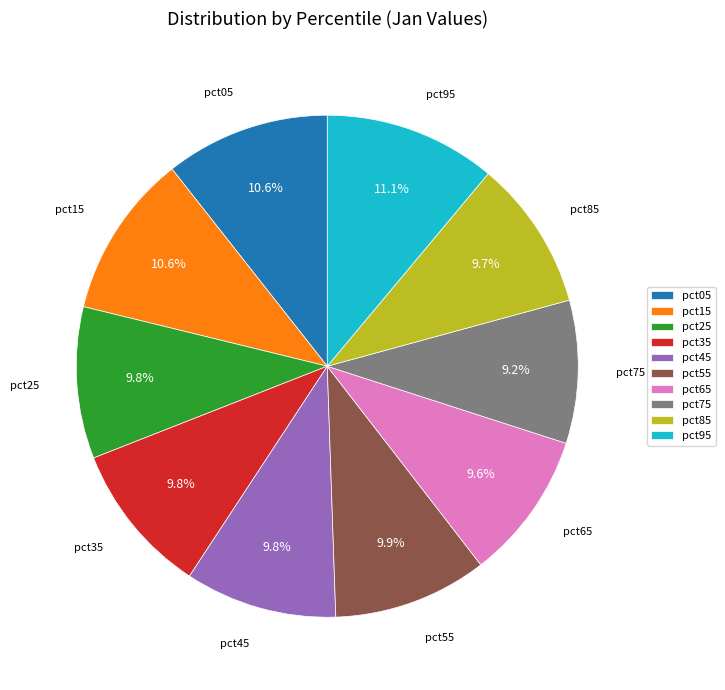

Between pct45 and pct95, which is larger?

pct95